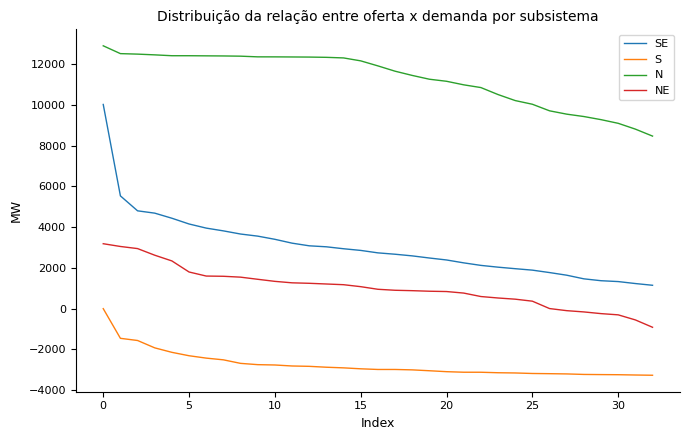

What is the difference between the maximum and second lowest values in the NE series?

3740.9